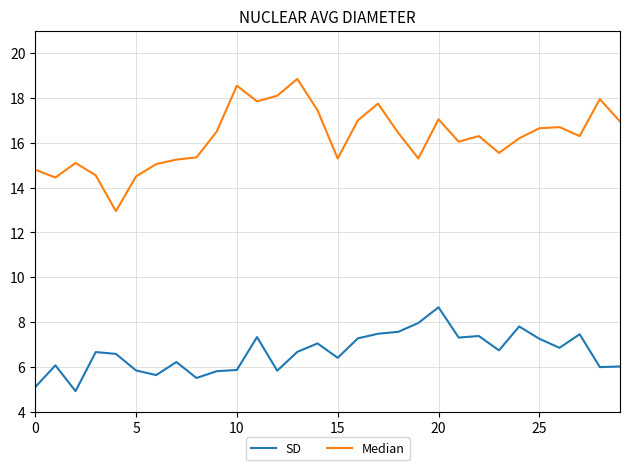

What is the minimum value for SD?

4.9